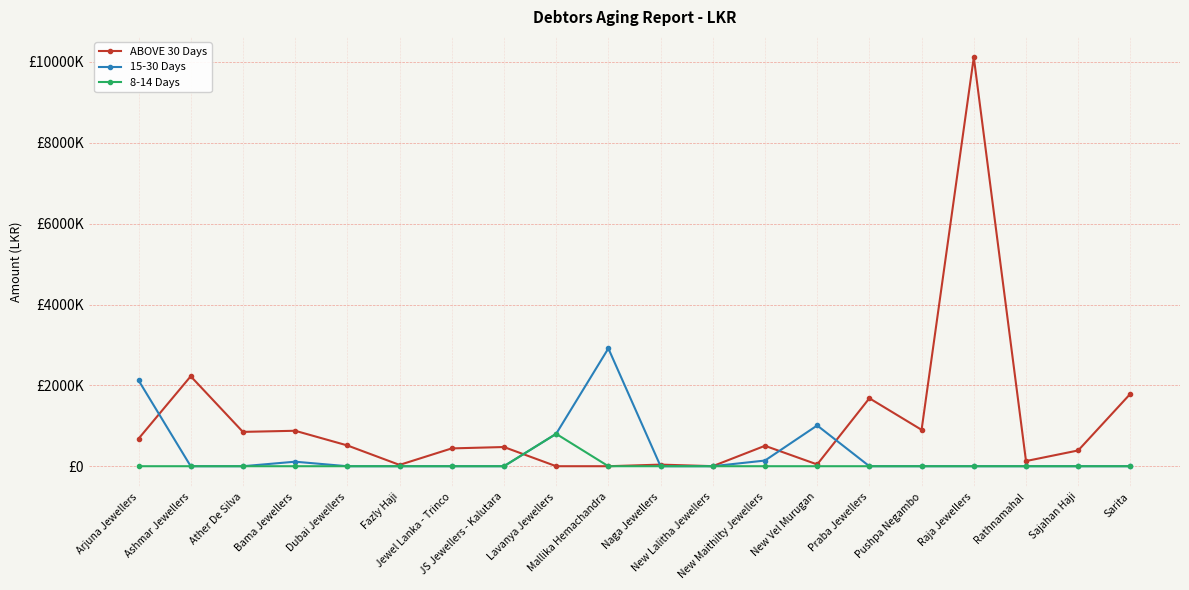

Which series has the widest spread of values?

ABOVE 30 Days